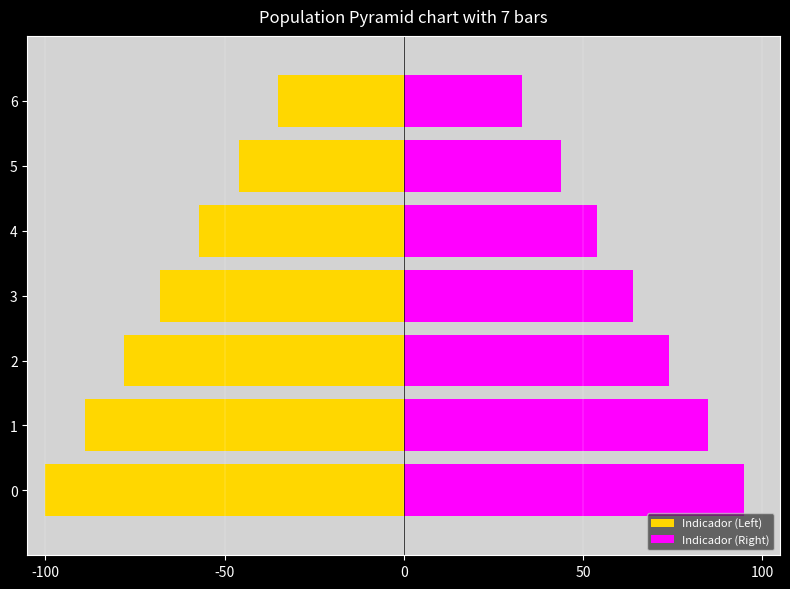

What is the sum of all Indicador (Left) values?

-473